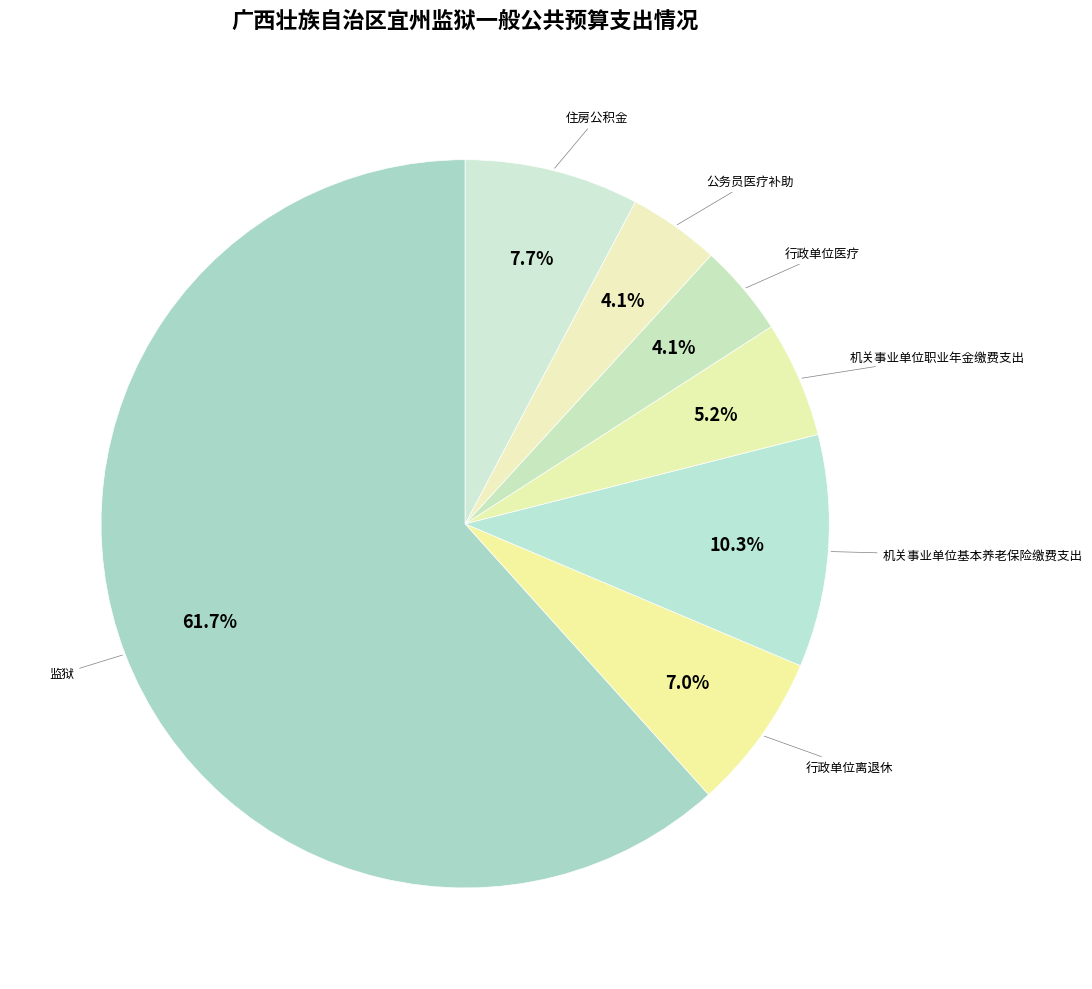

Does 机关事业单位职业年金缴费支出 represent more than half of the total?

No